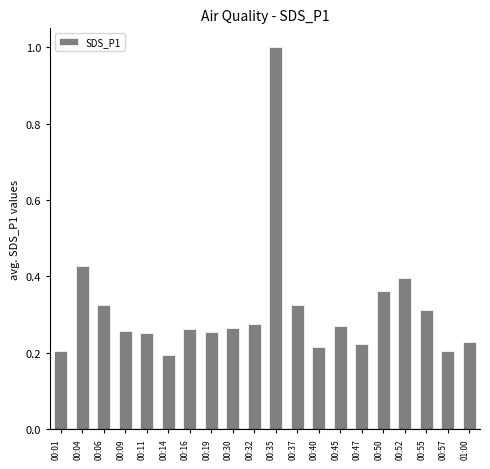

Is it true that the value at 00:09 is 0.4?

False